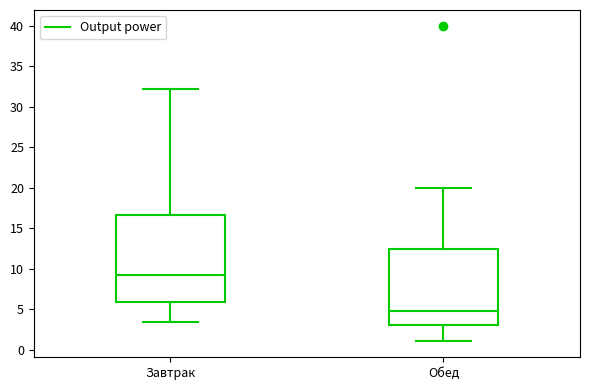

Where is the lower edge of the box for Обед on the y-axis? The values are not printed on the chart, so give them approximately, as read against the axis.

3.0